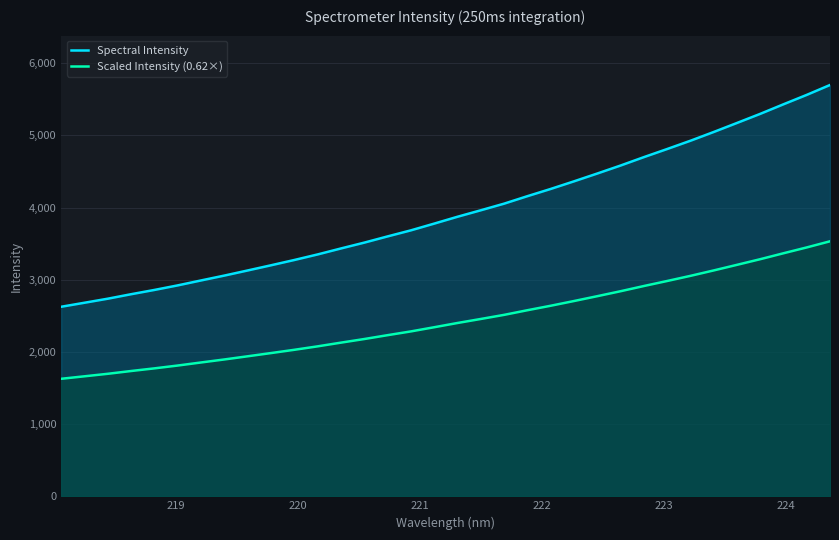

Rank the series by their maximum value, from lowest to highest.

Scaled Intensity (0.62×), Spectral Intensity